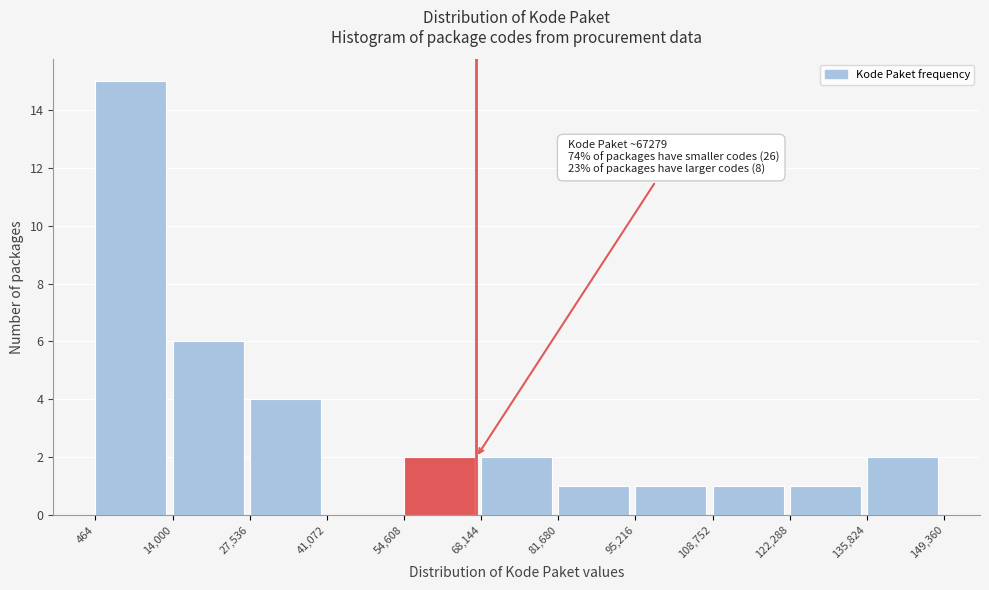

Over which range of the x-axis is the bar tallest?

464 to 14,000